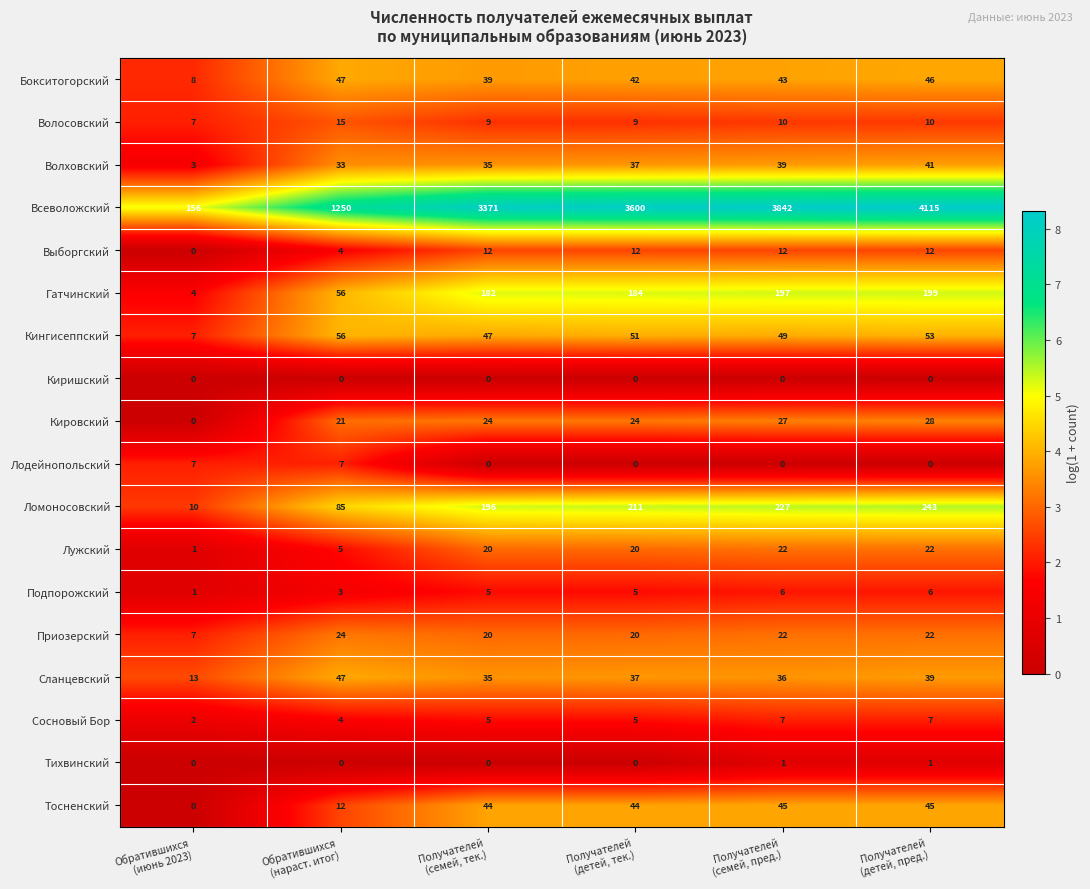

What is the difference between the maximum and minimum values in the Волосовский series?

8